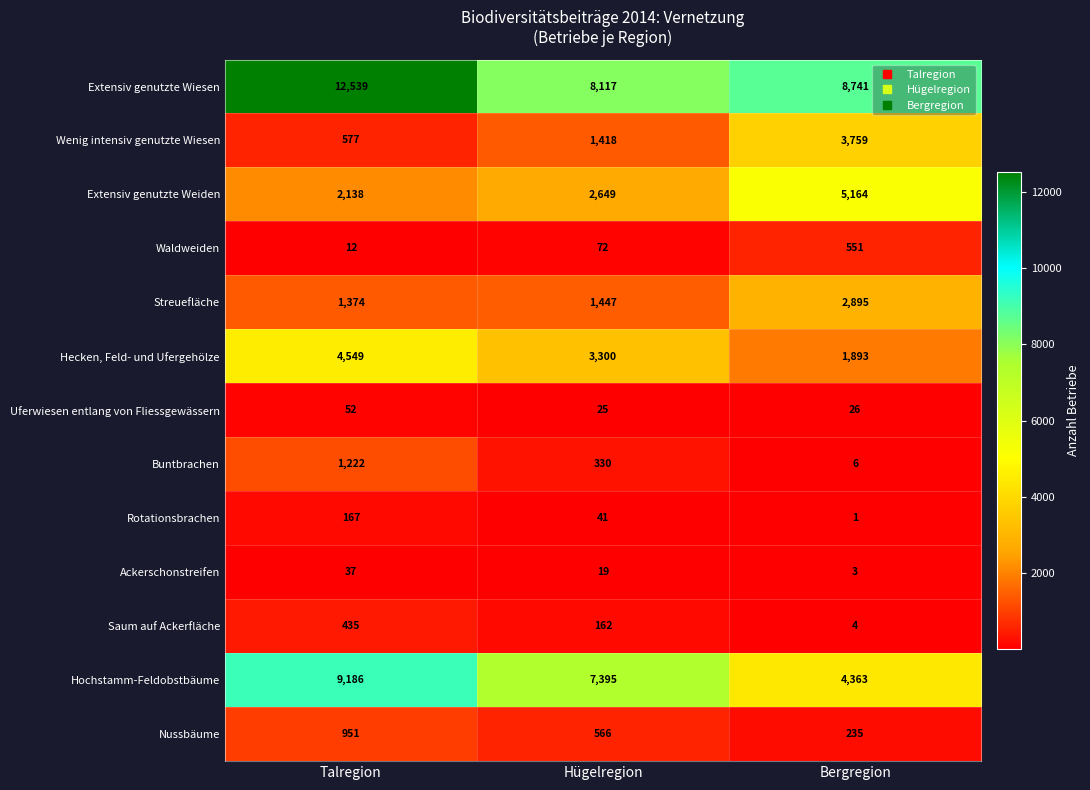

What is the average value of the Buntbrachen series?

519